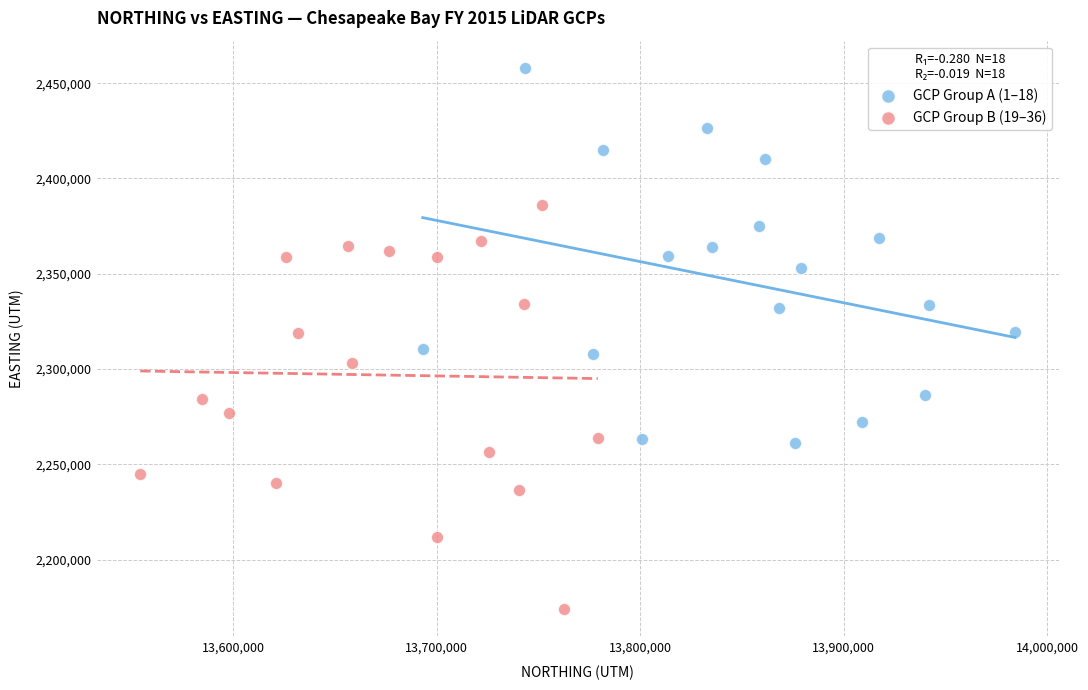

Which series reaches the maximum Y coordinate?

GCP Group A (1–18)